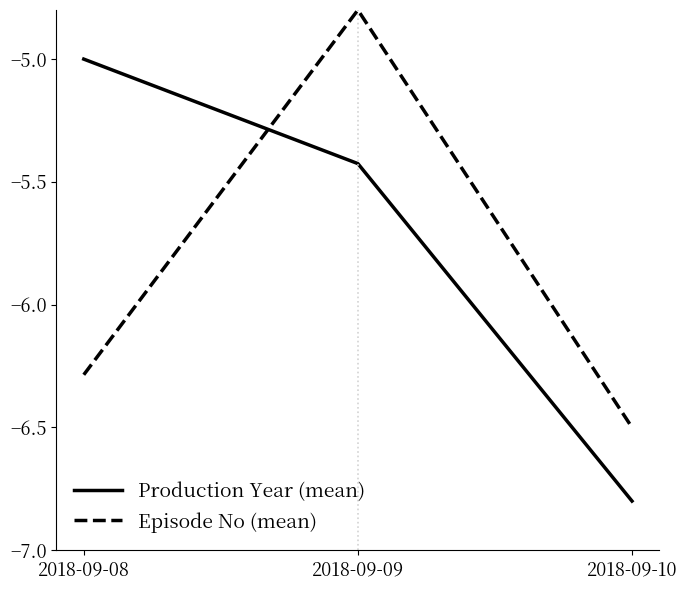

Read the Episode No (mean) value at 2018-09-10.

-6.5